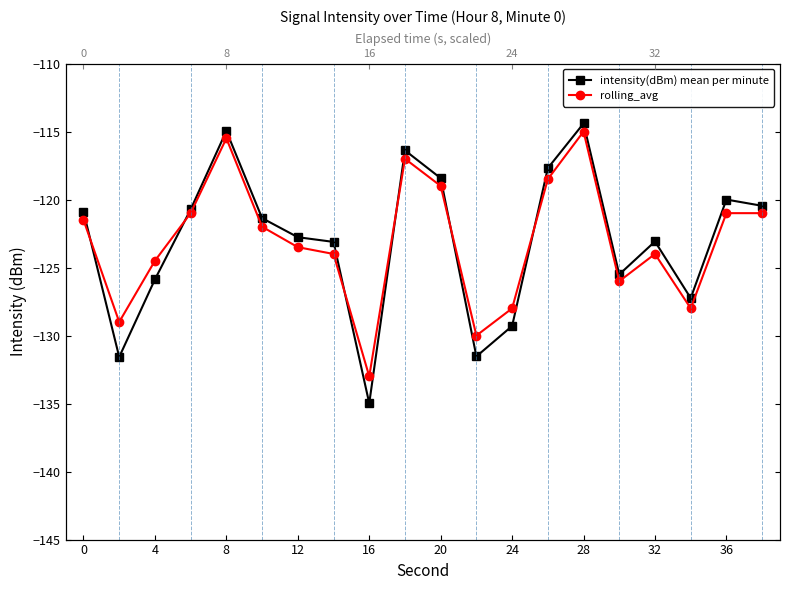

What is the sum of all rolling_avg values?

-2461.5